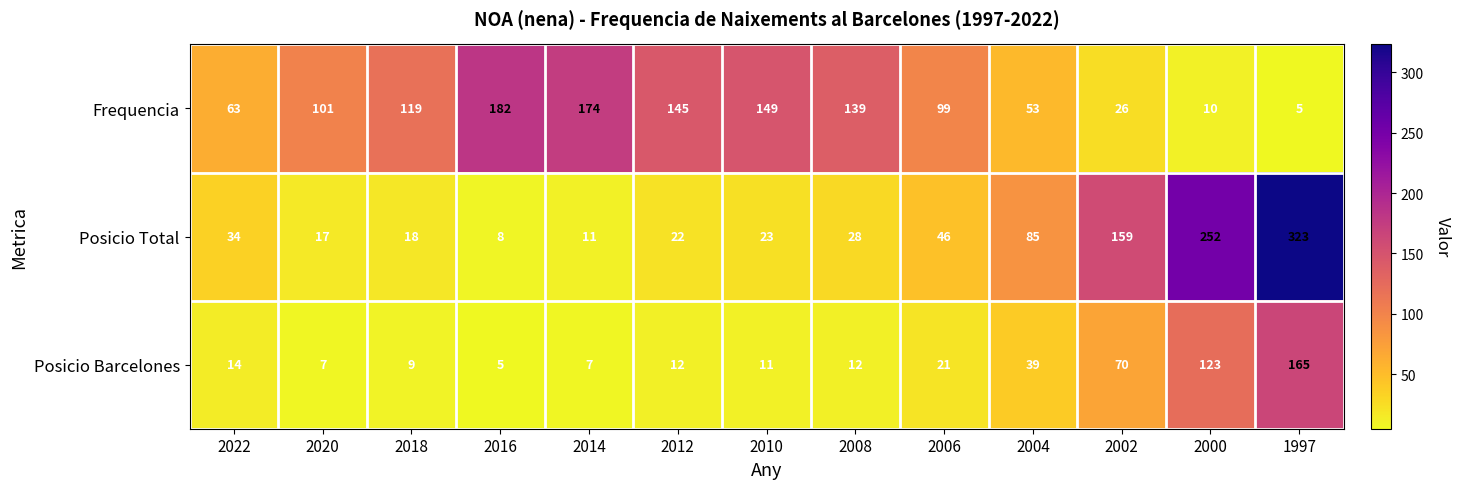

What is the difference between the maximum and minimum values in the Frequencia series?

177